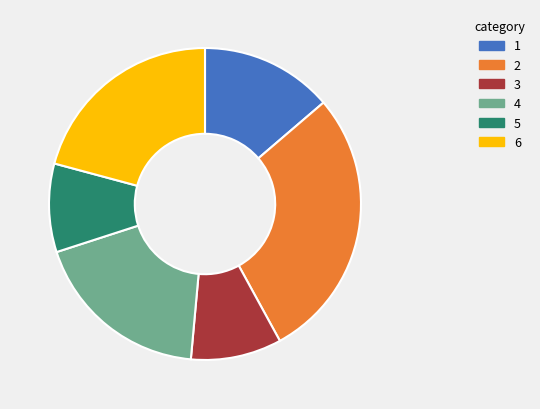

Is it true that 3 is 9% of the pie?

True